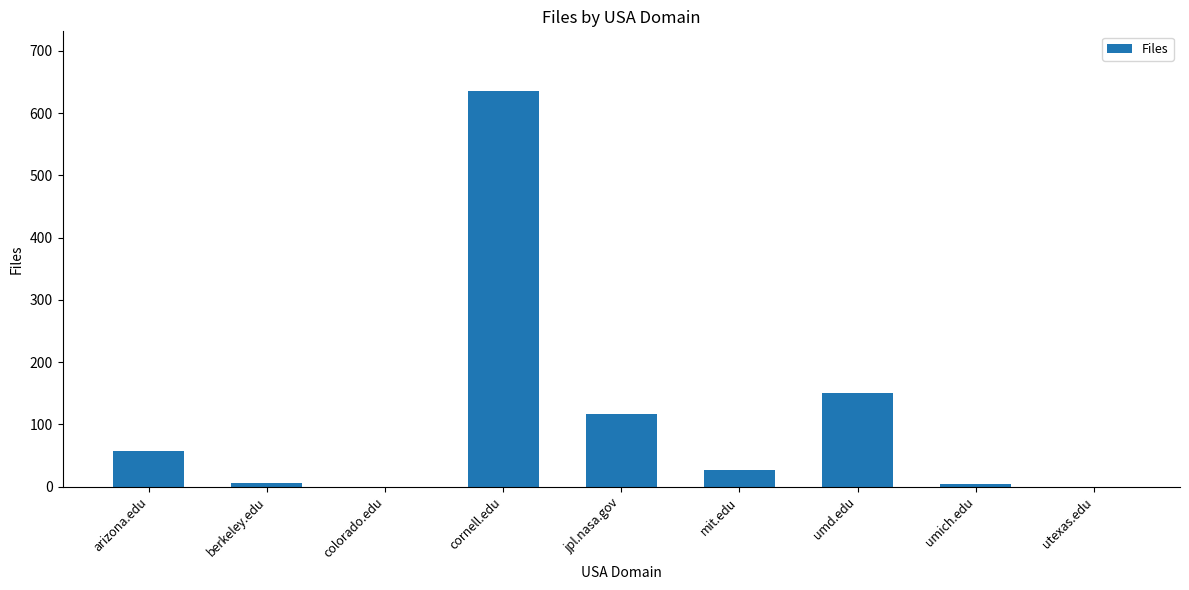

True or false: the data shows 27 at mit.edu.

True